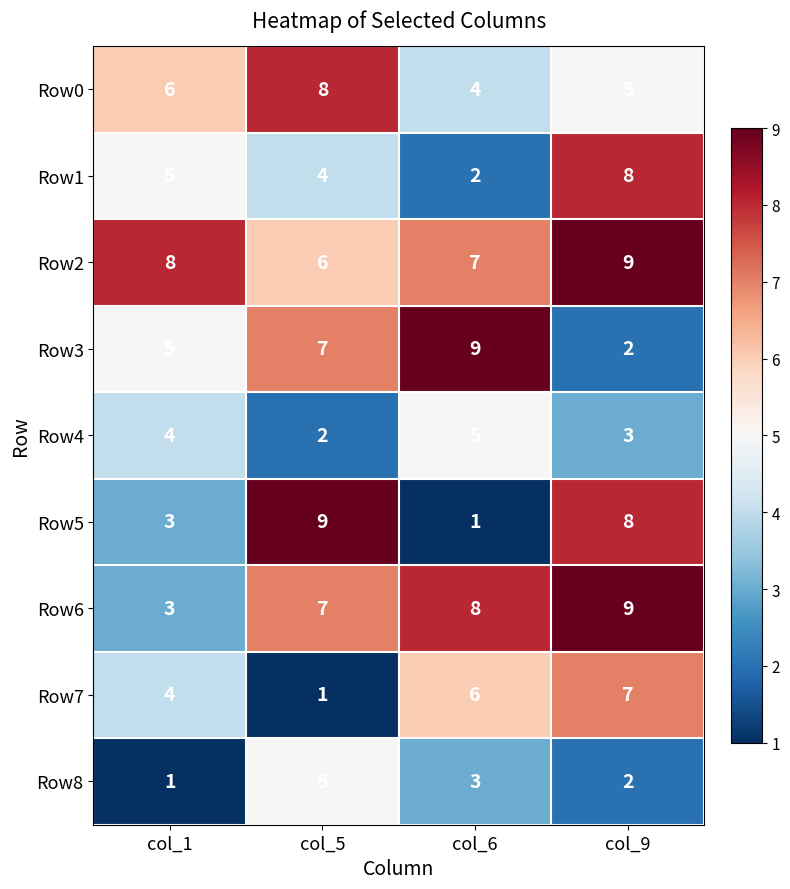

At col_6, list the series in order from smallest to largest.

Row5, Row1, Row8, Row0, Row4, Row7, Row2, Row6, Row3